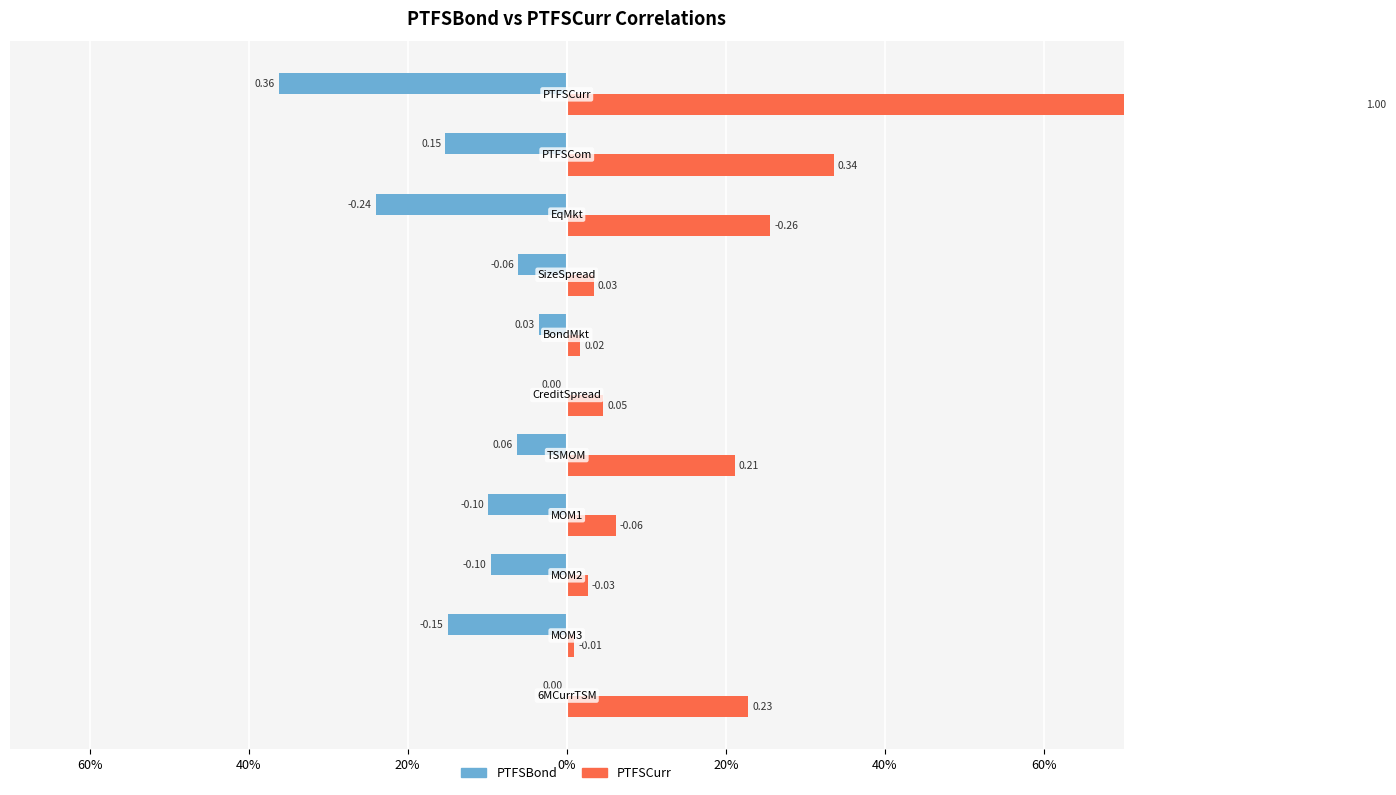

How many data points in PTFSCurr are less than 0?

4